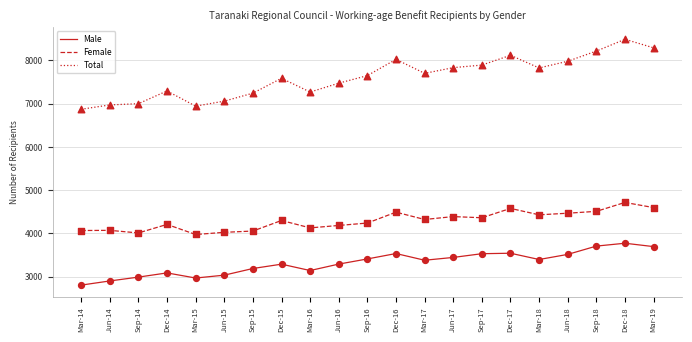

What is the difference between the highest and lowest values at Jun-15?

4023